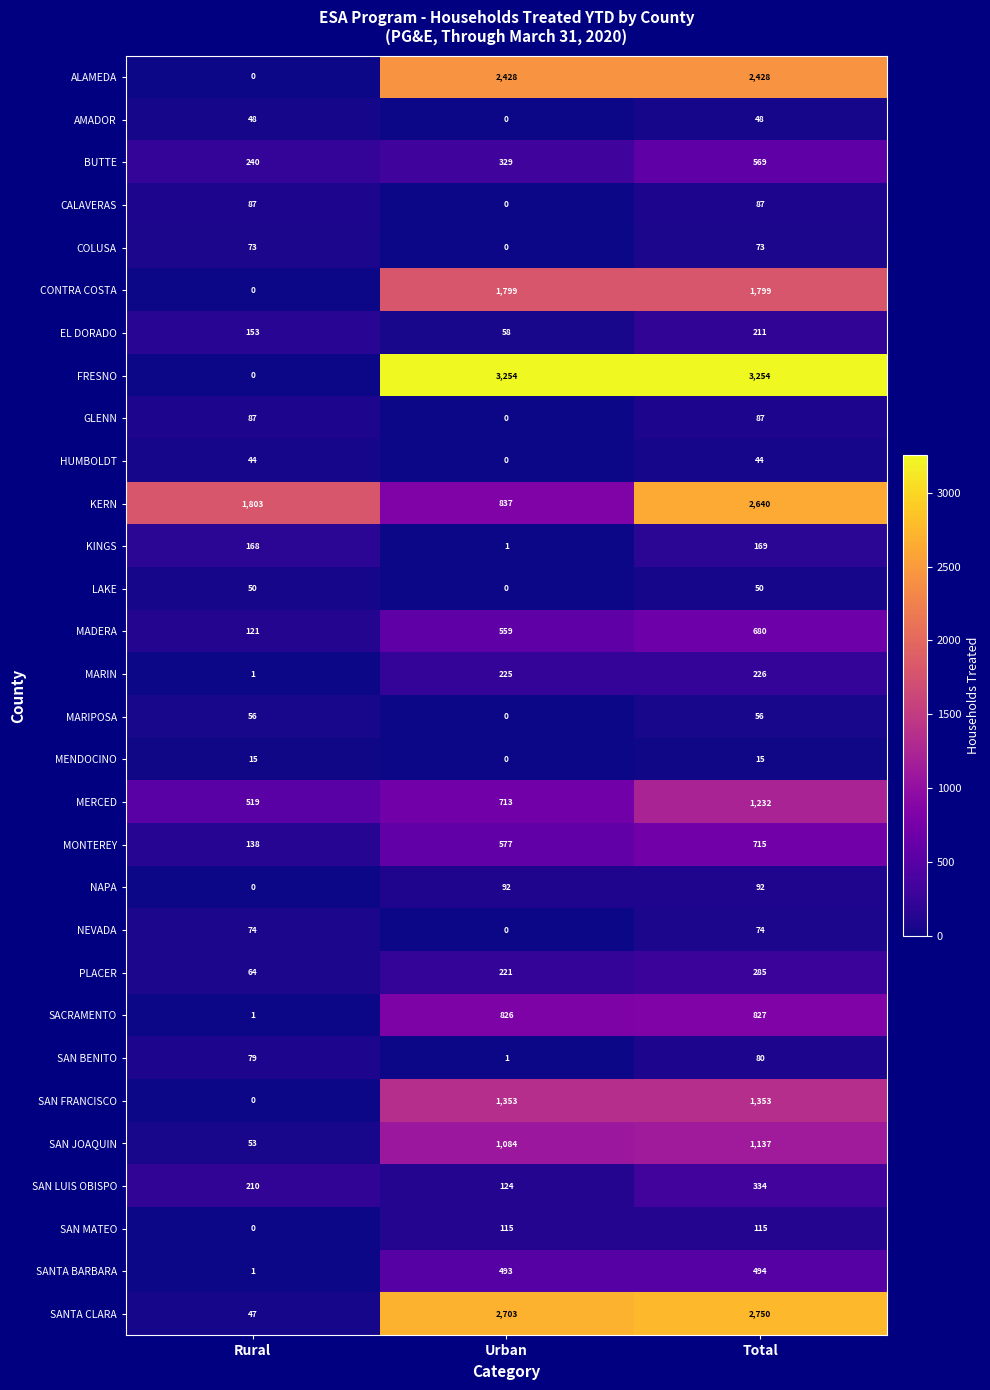

At which category is the sum across all series the highest?

Total